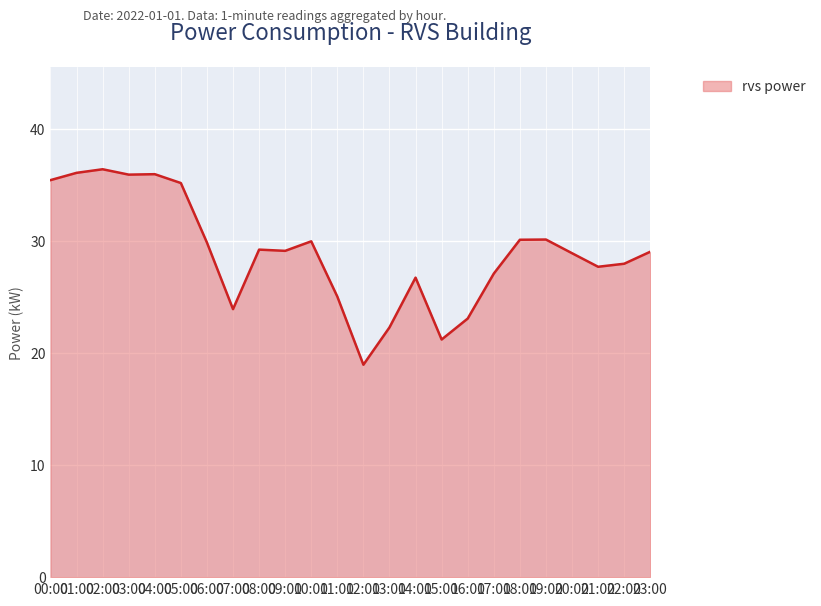

Is it true that the value at 18:00 is 30.1?

True